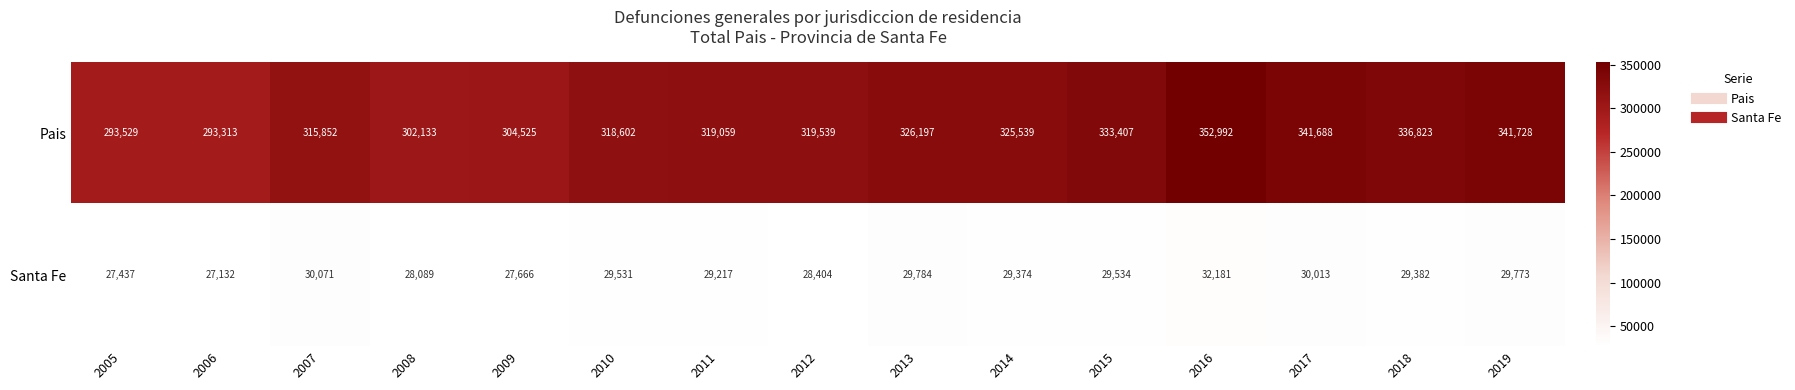

What is the difference between the maximum and minimum values in the Pais series?

59679